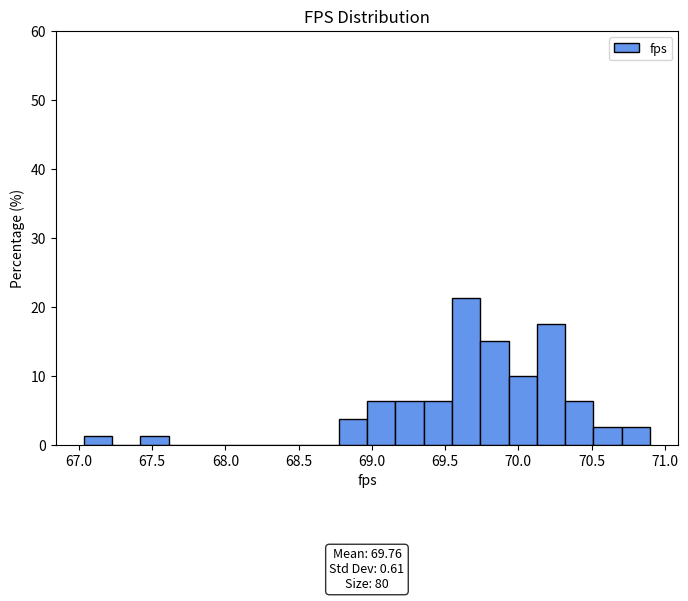

Around what value on the x-axis is the tallest bar? Give the approximate position of its centre, as read against the axis.

69.65